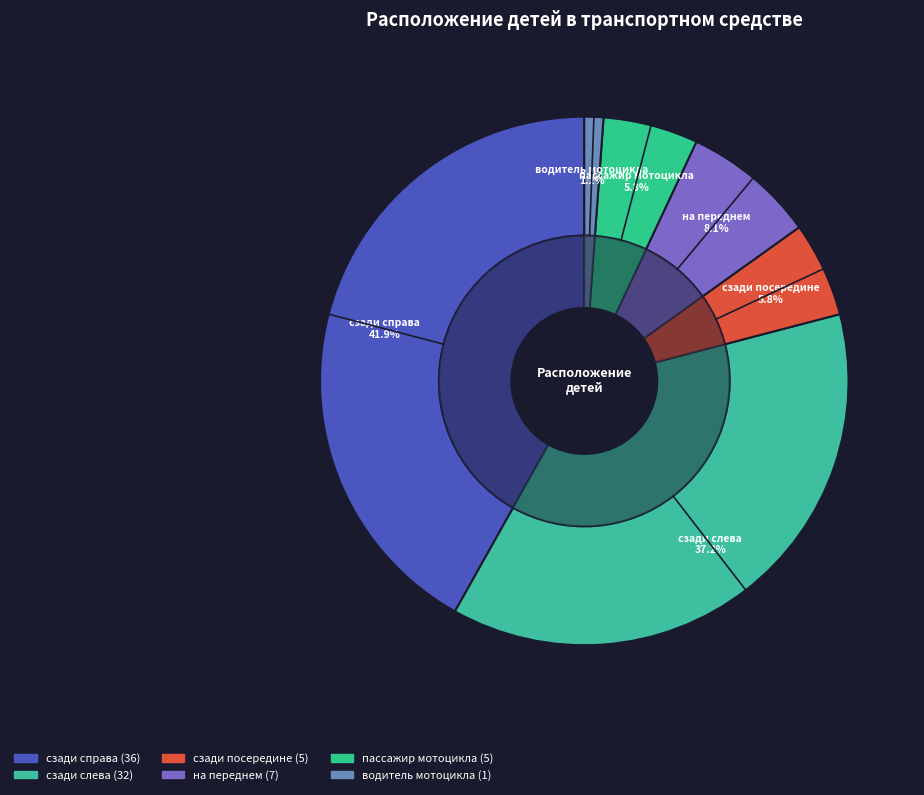

Which slice is the largest?

сзади справа